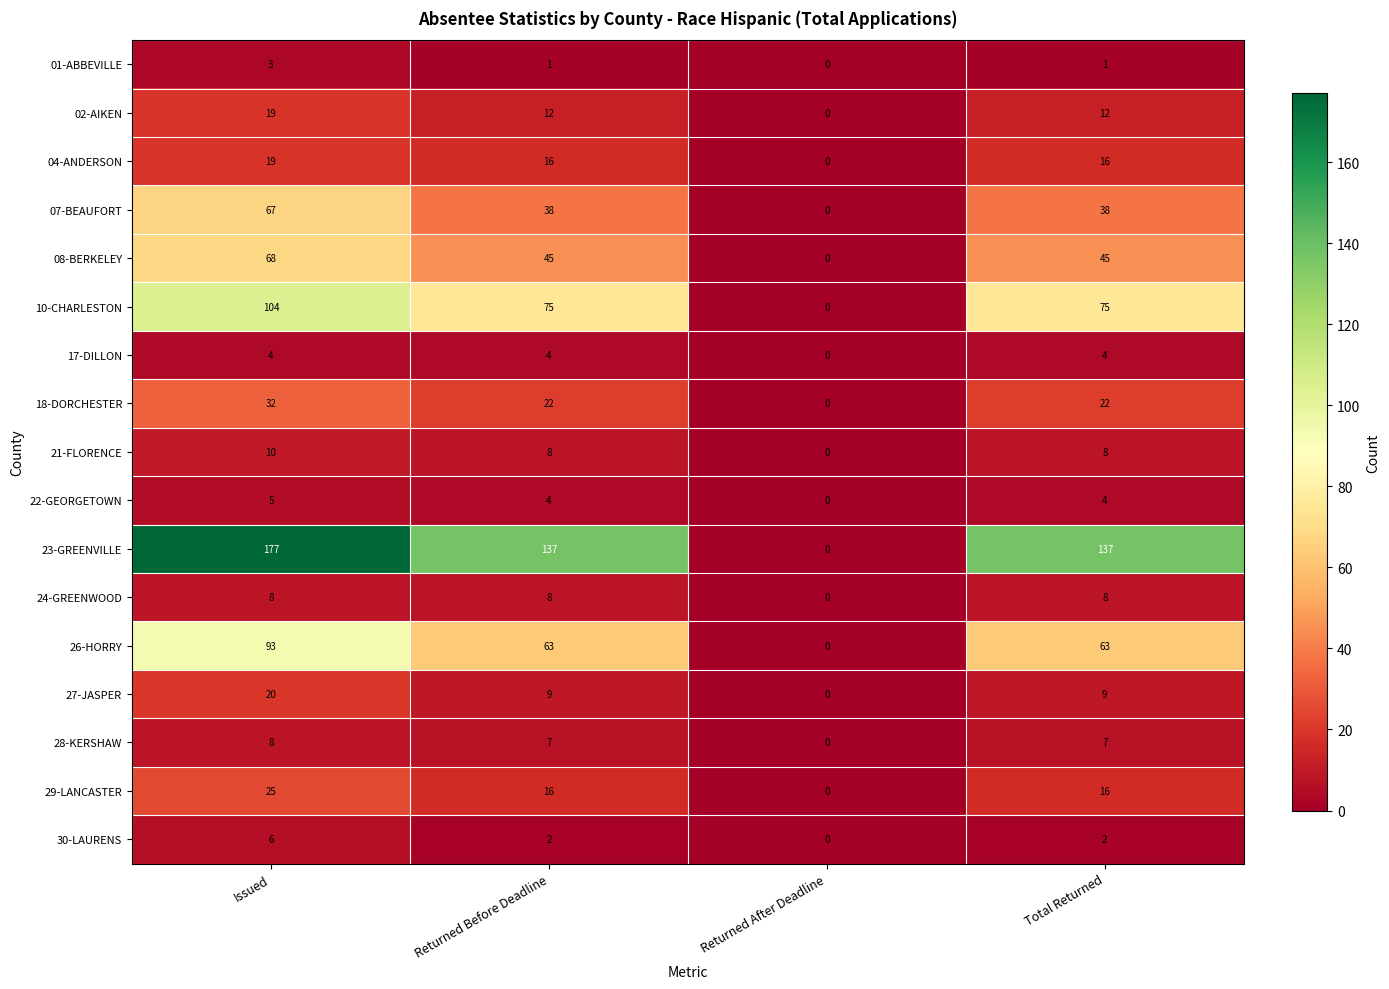

Which series has the largest total across all categories?

23-GREENVILLE